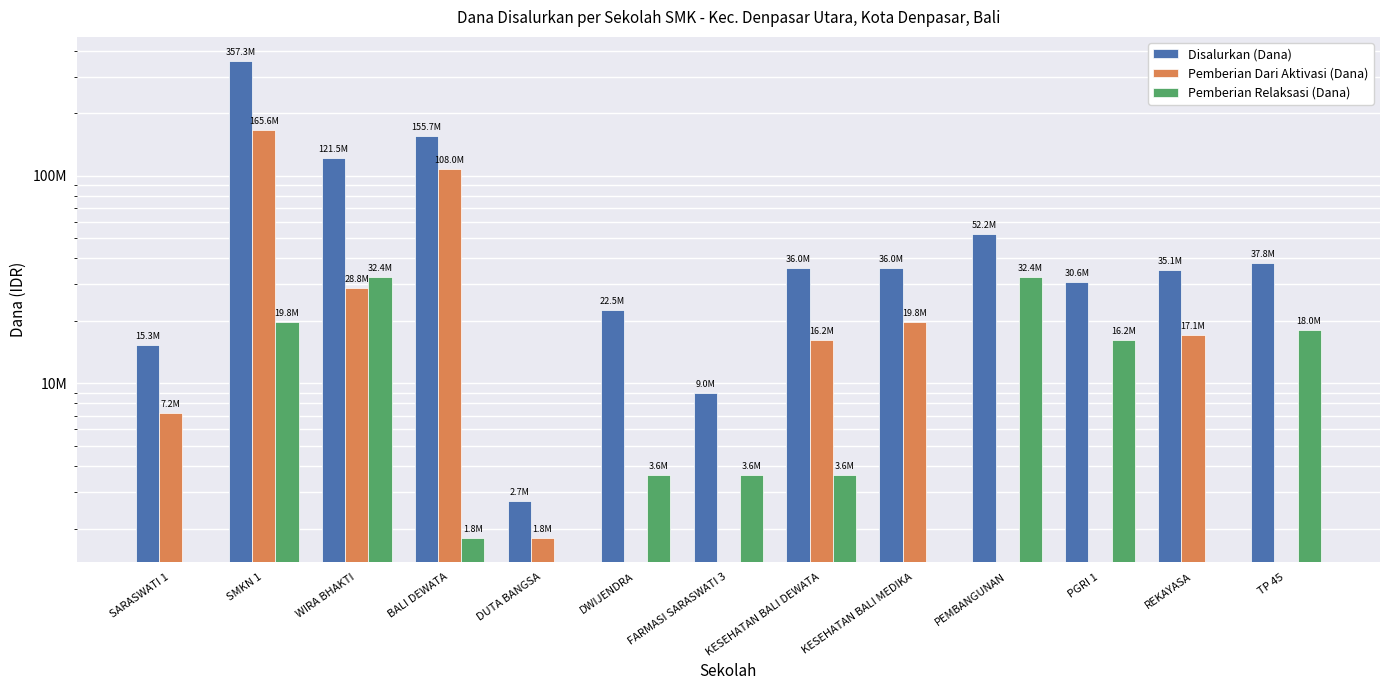

True or false: Pemberian Relaksasi (Dana) has a value of 747226 at BALI DEWATA.

False